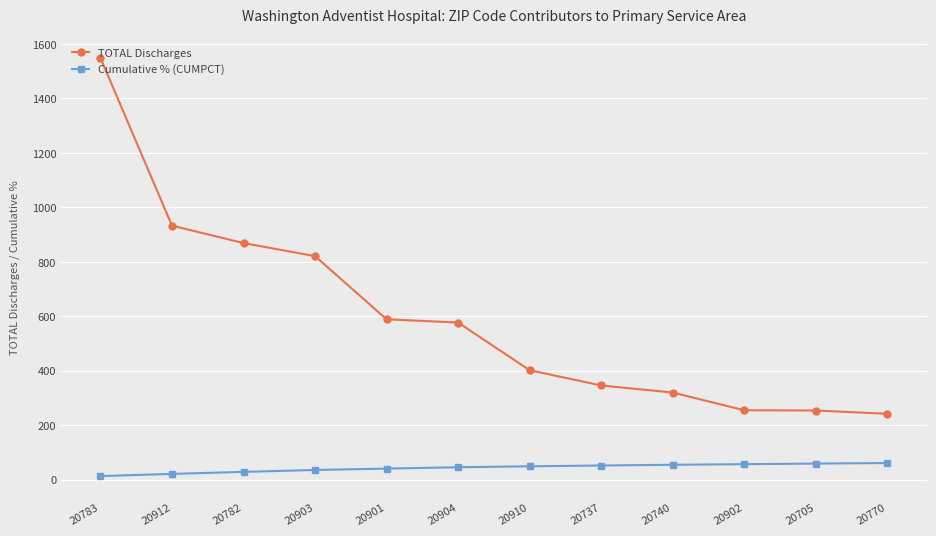

True or false: Cumulative % (CUMPCT) and TOTAL Discharges intersect in this chart.

False